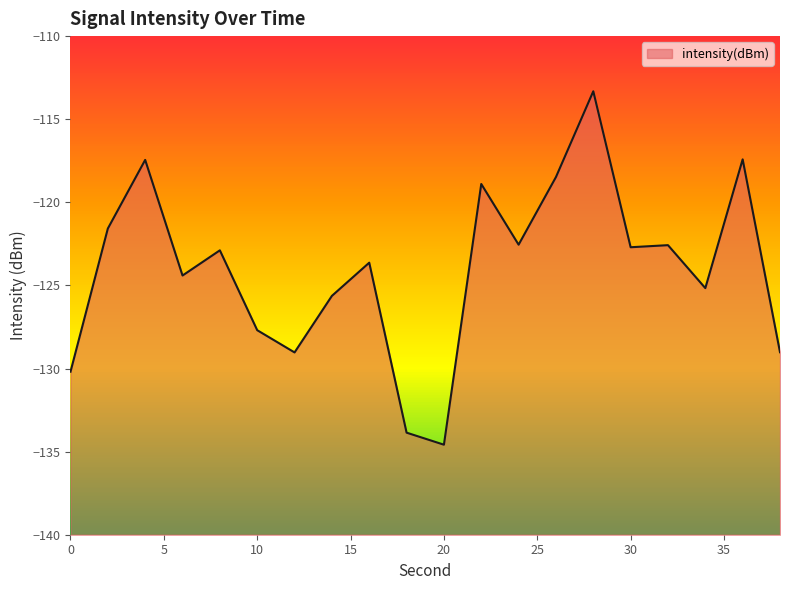

How many series are shown in this chart?

1